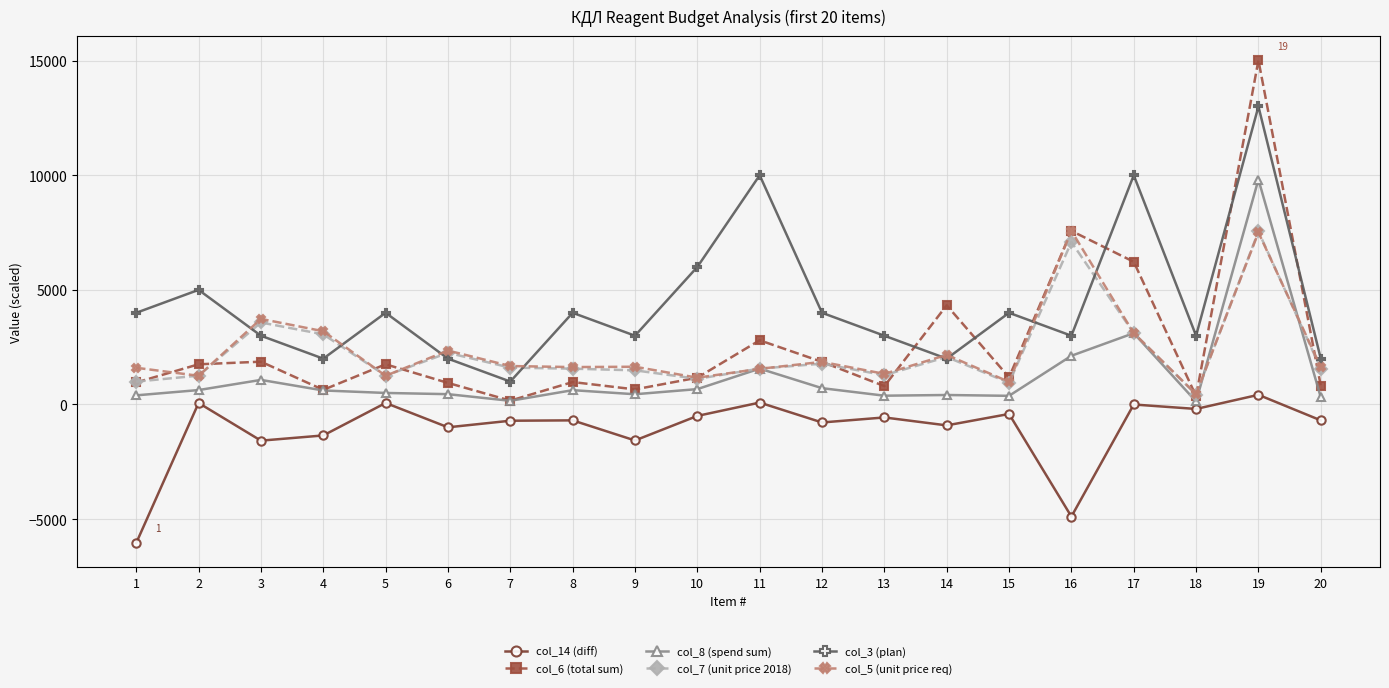

Which series has the widest spread of values?

col_6 (total sum)